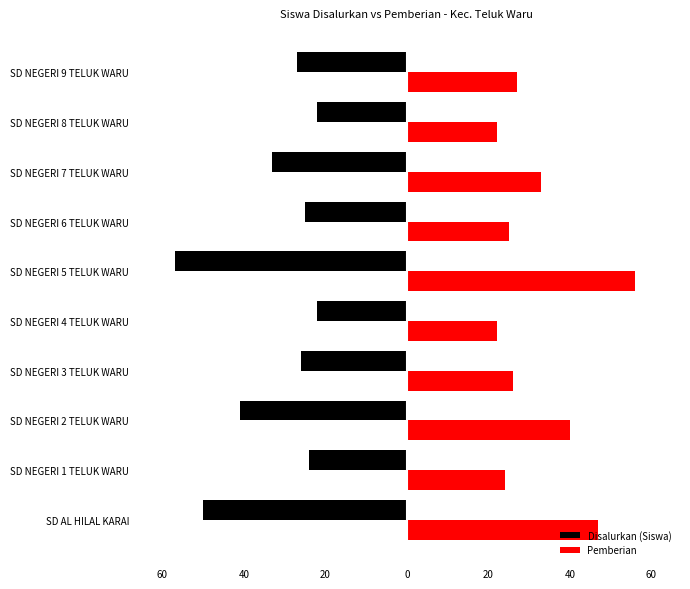

What is the difference between the maximum and minimum values in the Disalurkan (Siswa) series?

35